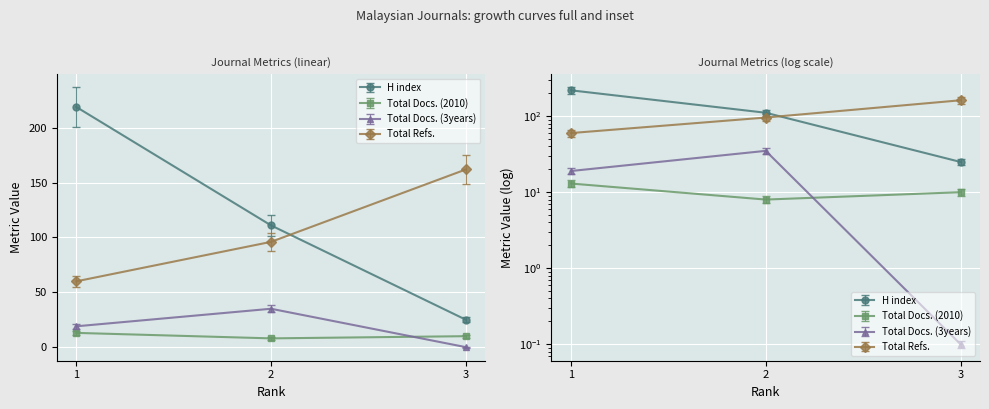

At which label is Total Docs. (3years) closest to 19?

1